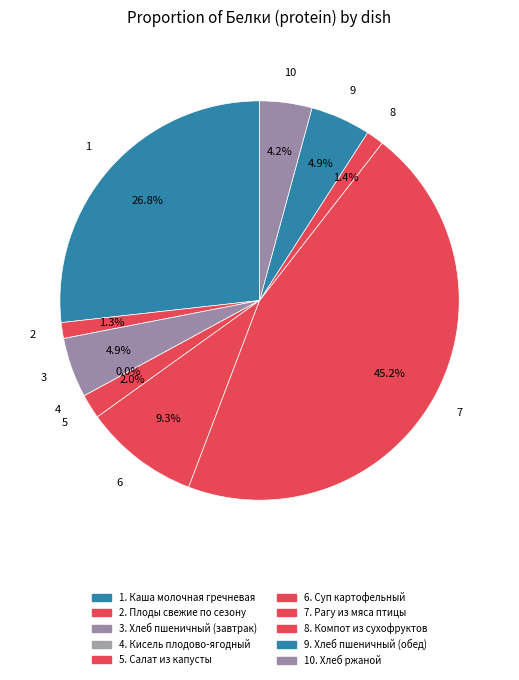

How many segments does this pie chart have?

10